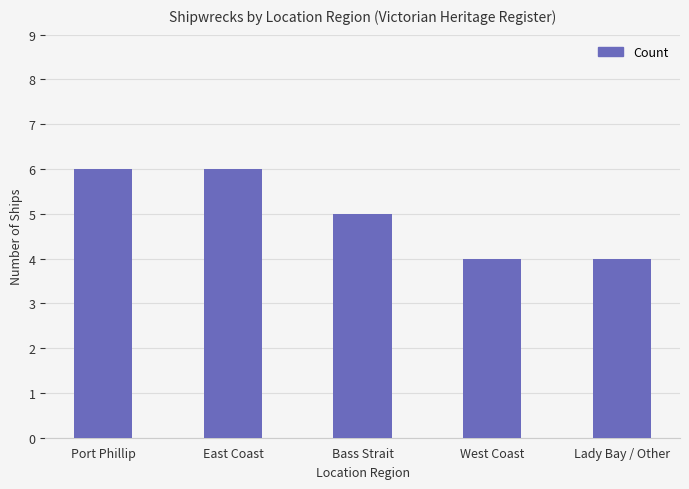

What is the smallest value displayed?

4